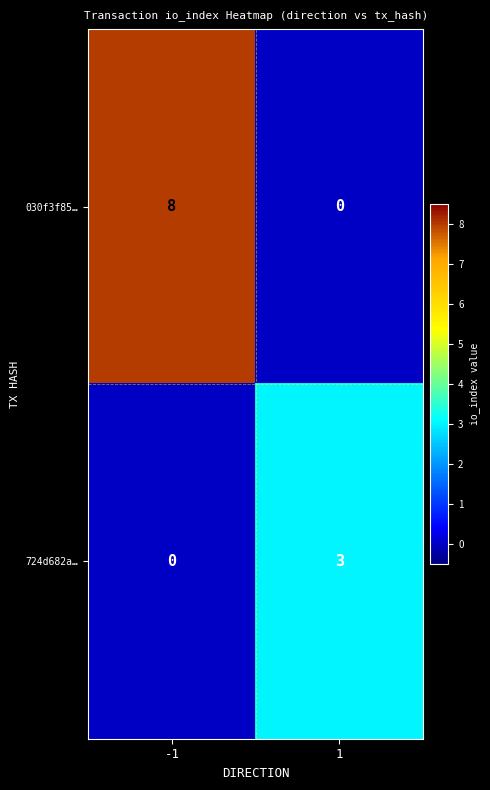

How many positive values does the 724d682a… series have?

1